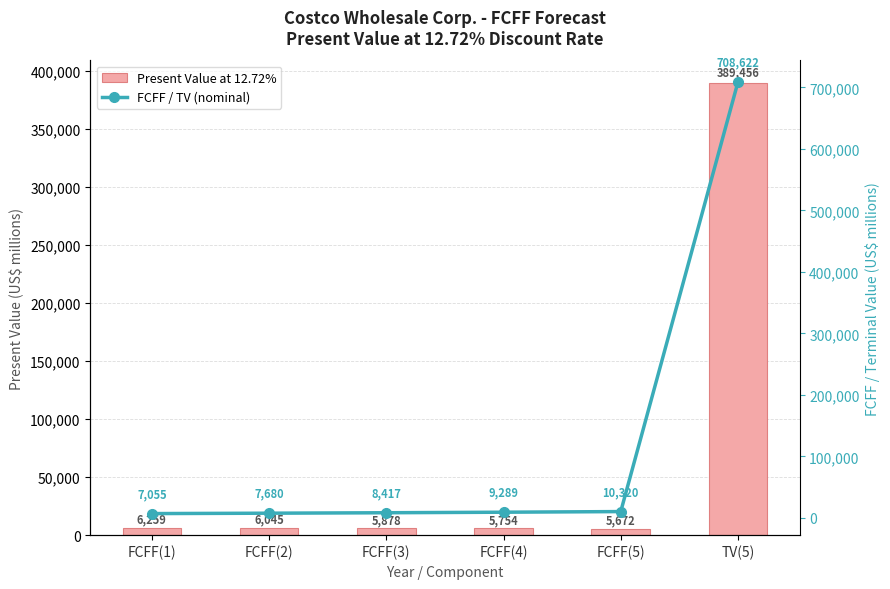

How many data points in FCFF / TV (nominal) are above 9289?

2